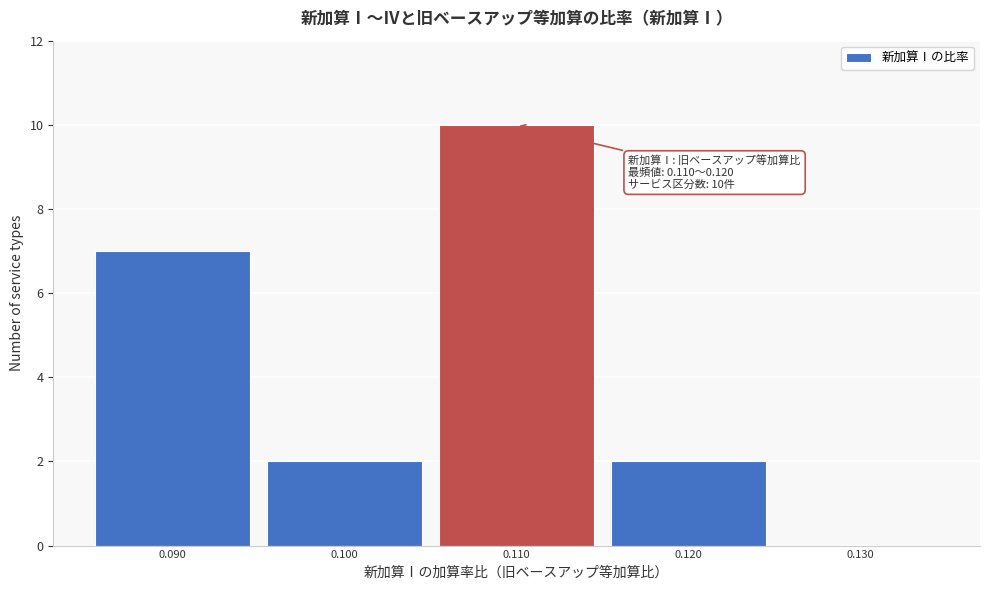

Reading left to right, extract all data points from this chart.

0.090=7	0.100=2	0.110=10	0.120=2	0.130=0